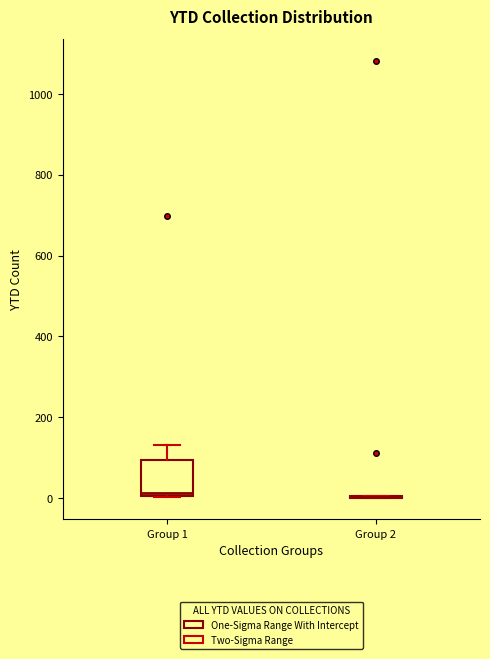

Reading left to right, transcribe this box plot: for each box, give where its median line is, the range the box spans, and where its two whiskers end, as read against the y-axis. The values are not printed on the chart, so give them approximately, as read against the axis.

Group 1: median 20, box 0 to 100, whiskers 0 to 140
Group 2: box collapsed to a line at 0, whiskers 0 to 0